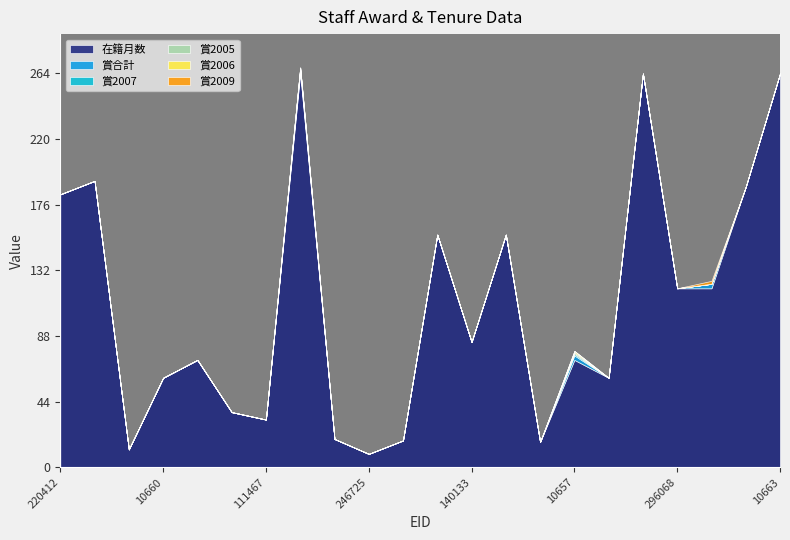

The value of 賞2009 at 194836 is 1. True or false?

False